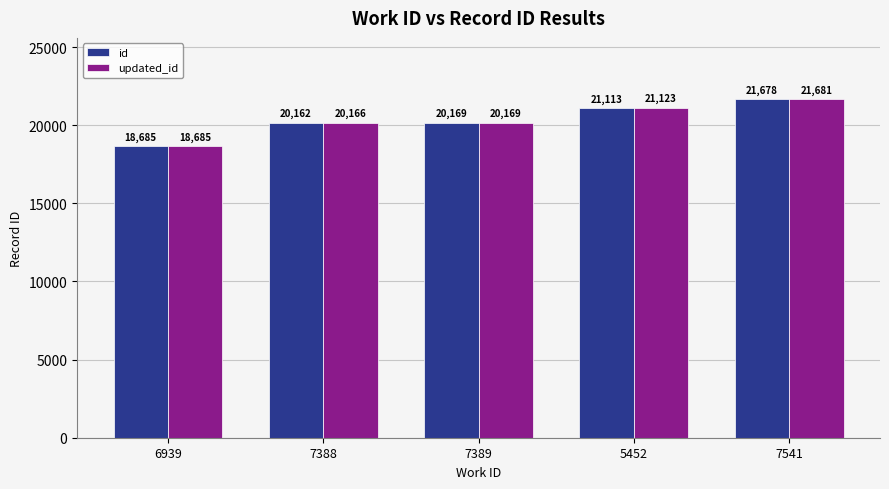

How many bars are there in total?

10